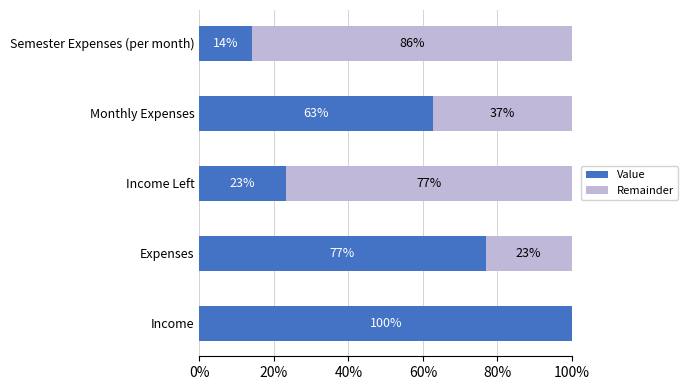

Is it true that Value equals 23.6 at Semester Expenses (per month)?

False